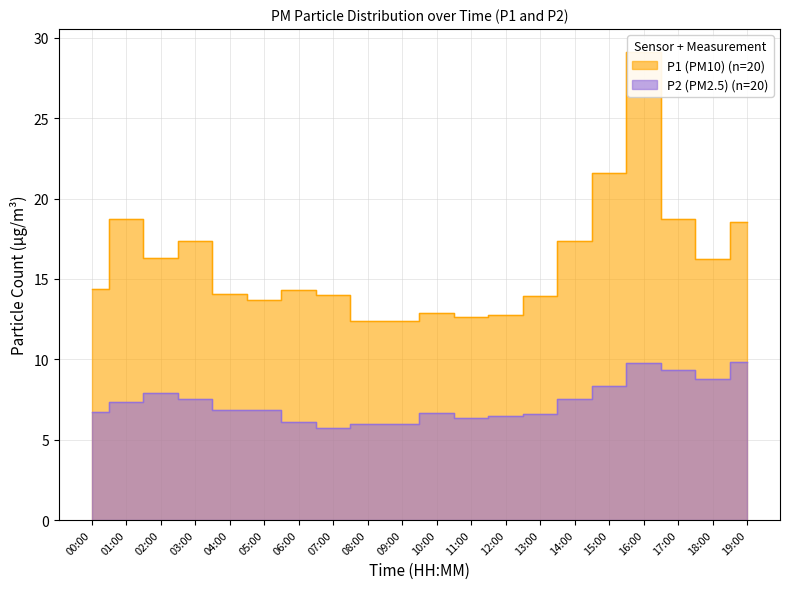

Is it true that P1 equals 18.8 at 17:00?

True